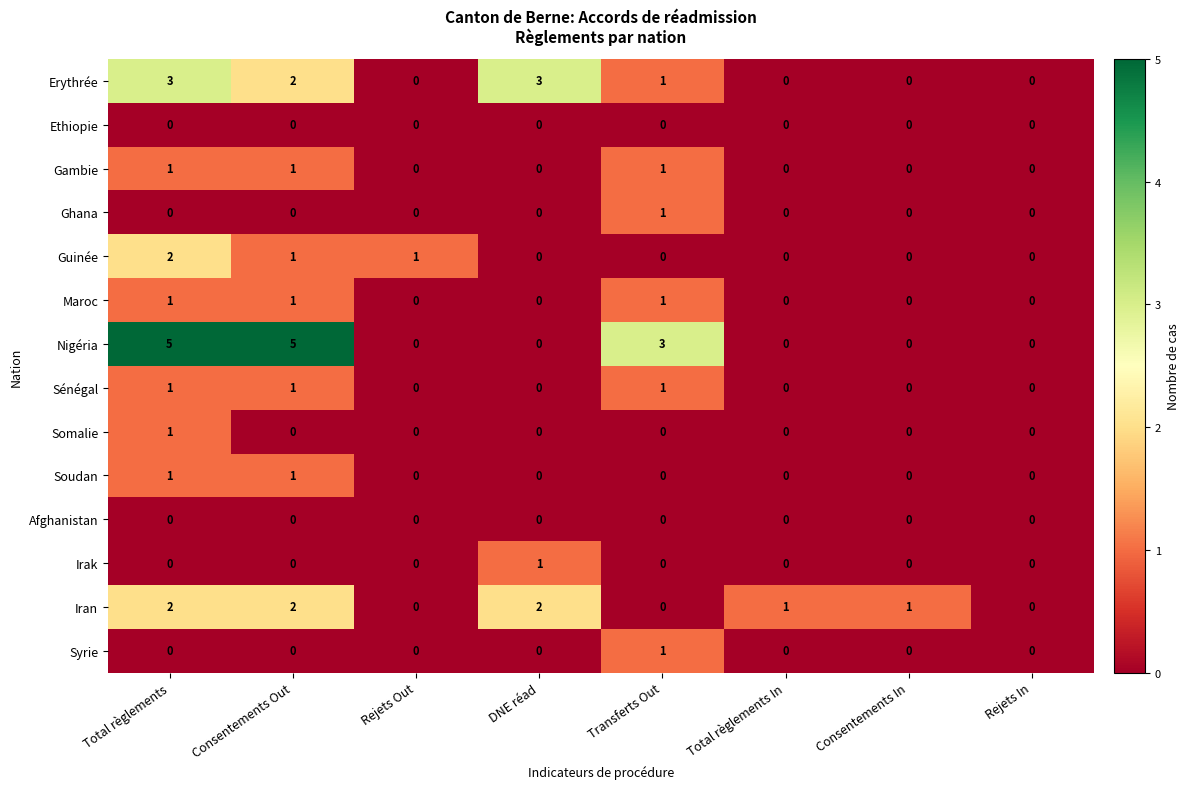

Count the Erythrée values in the range 0 to 3.

8